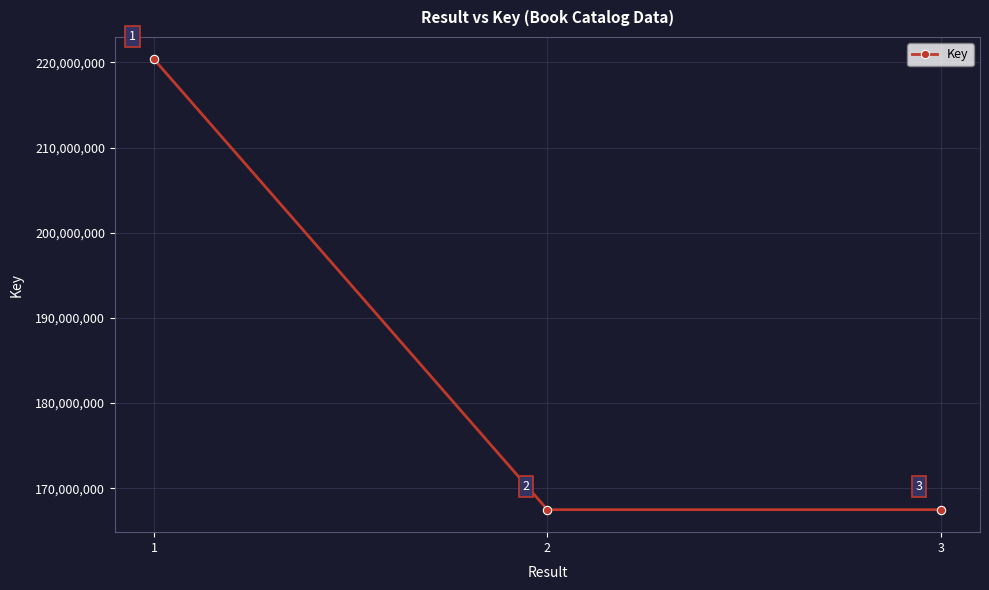

What is the value of the 1st point from the left?

220351415